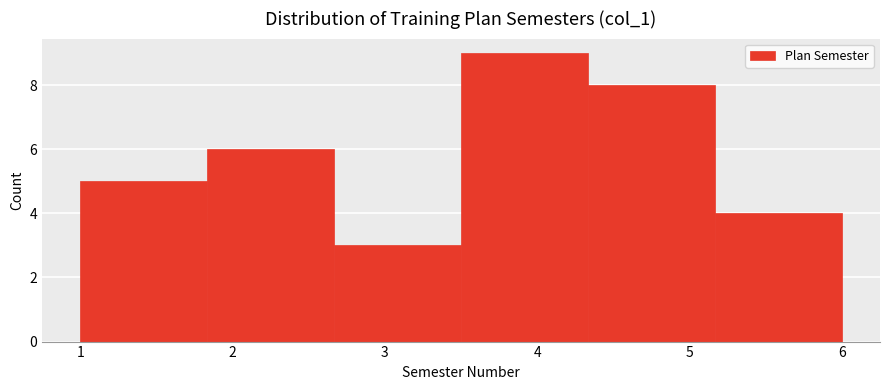

Which range on the x-axis has the tallest bar?

3.5 to 4.3